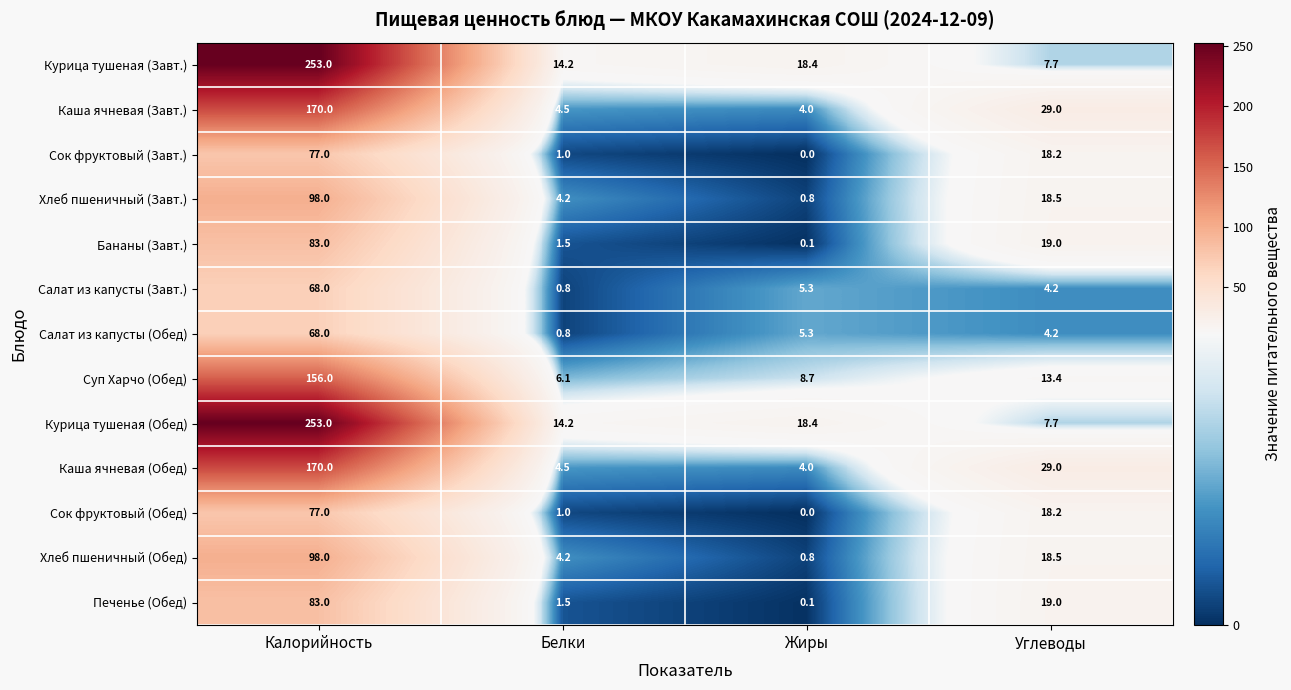

What is the spread (max minus min) of values at Жиры?

18.4